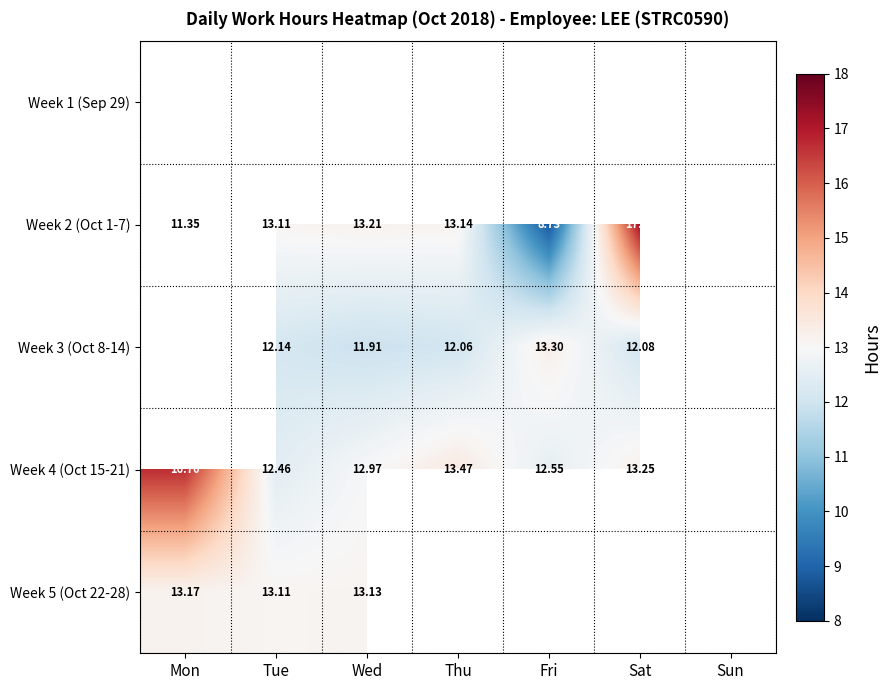

At which category does the chart reach its minimum across all series?

Sun